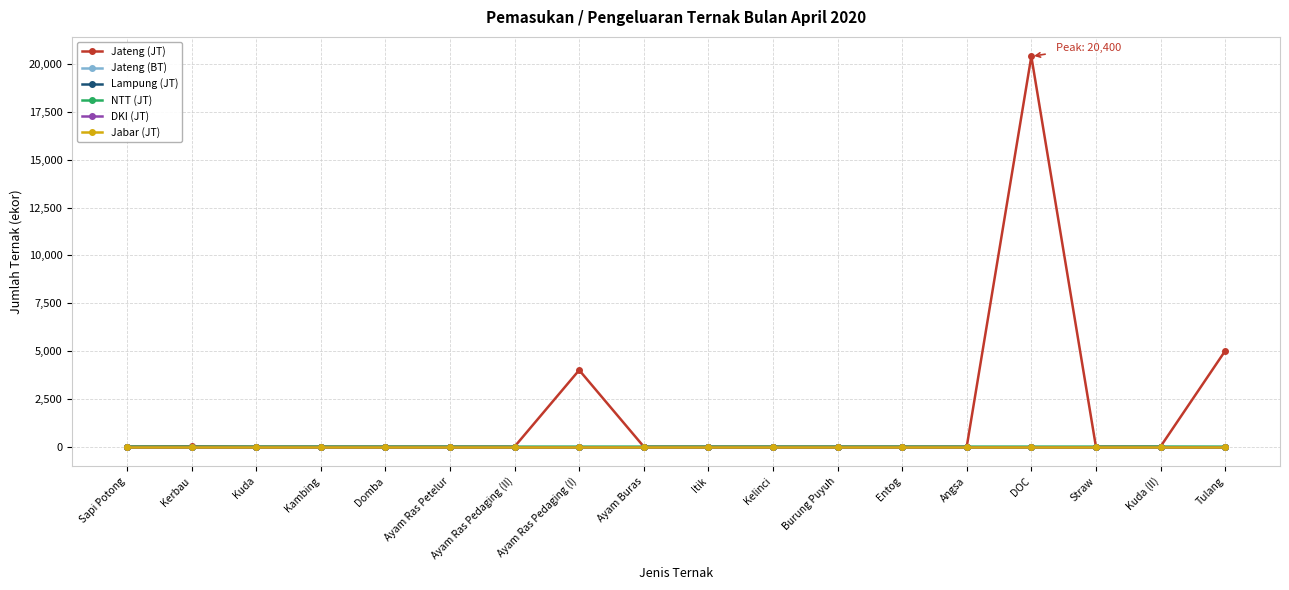

How many lines are shown in the chart?

6